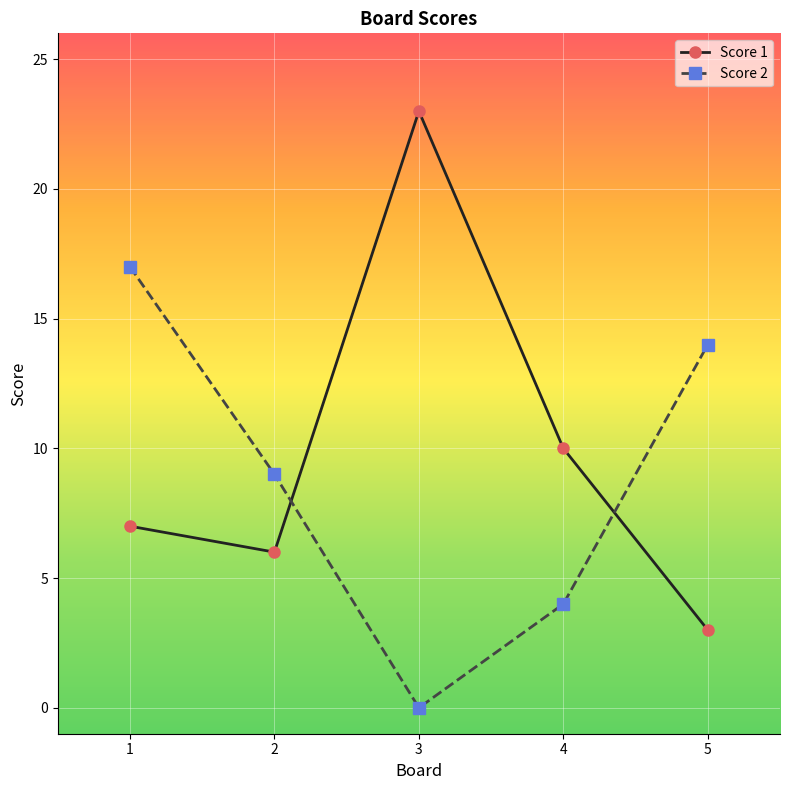

Where is Score 1 nearest to the value 13?

4